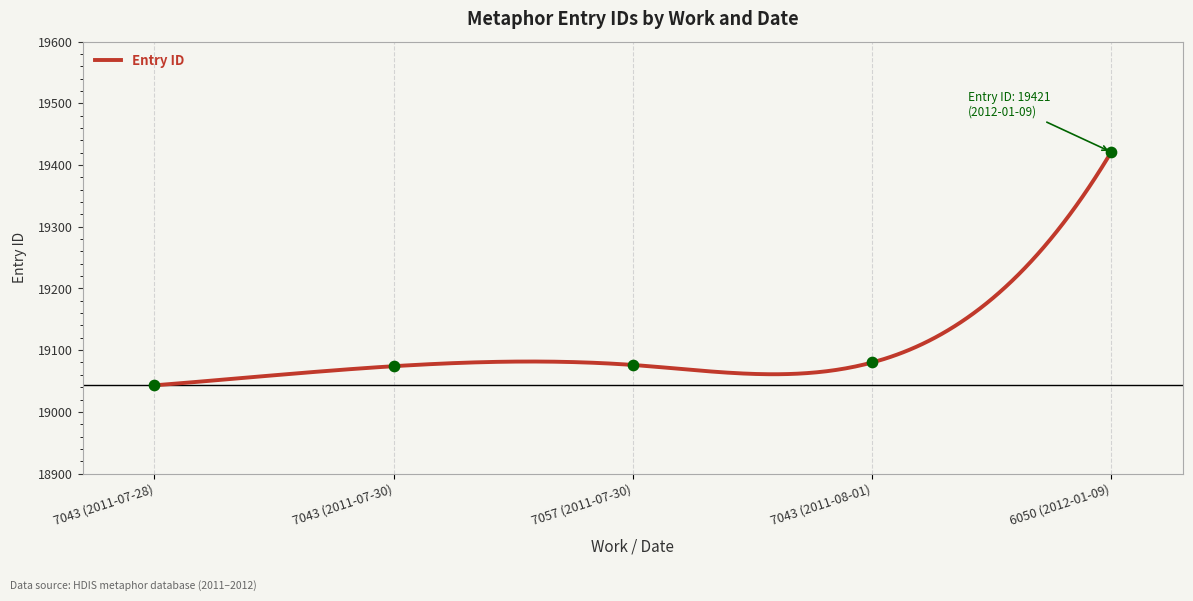

What is the change in value from 7043 (2011-07-30) to 6050 (2012-01-09)?

+347